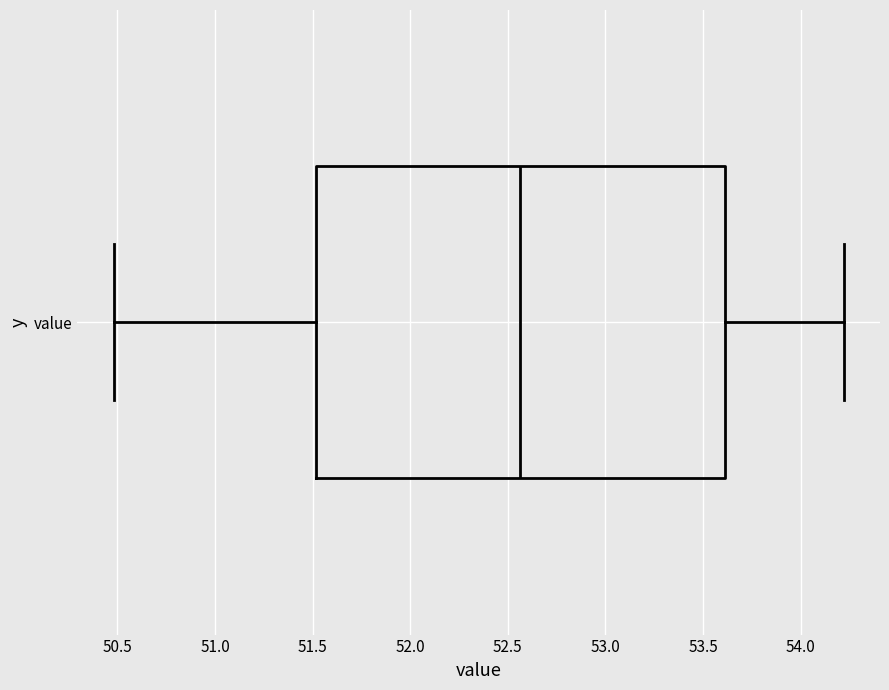

Read this box plot against the x-axis: the position of the median line, the range covered by the box, and the ends of both whiskers. The values are not printed on the chart, so give them approximately, as read against the axis.

median 52.55, box 51.50 to 53.60, whiskers 50.50 to 54.20